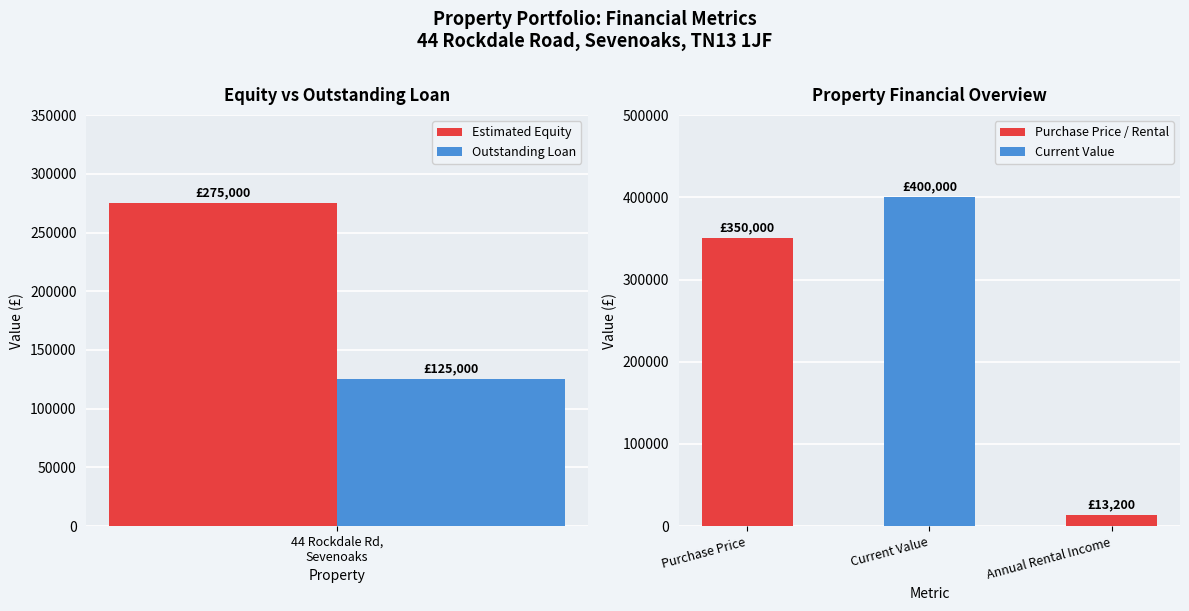

Are the bars horizontal?

No